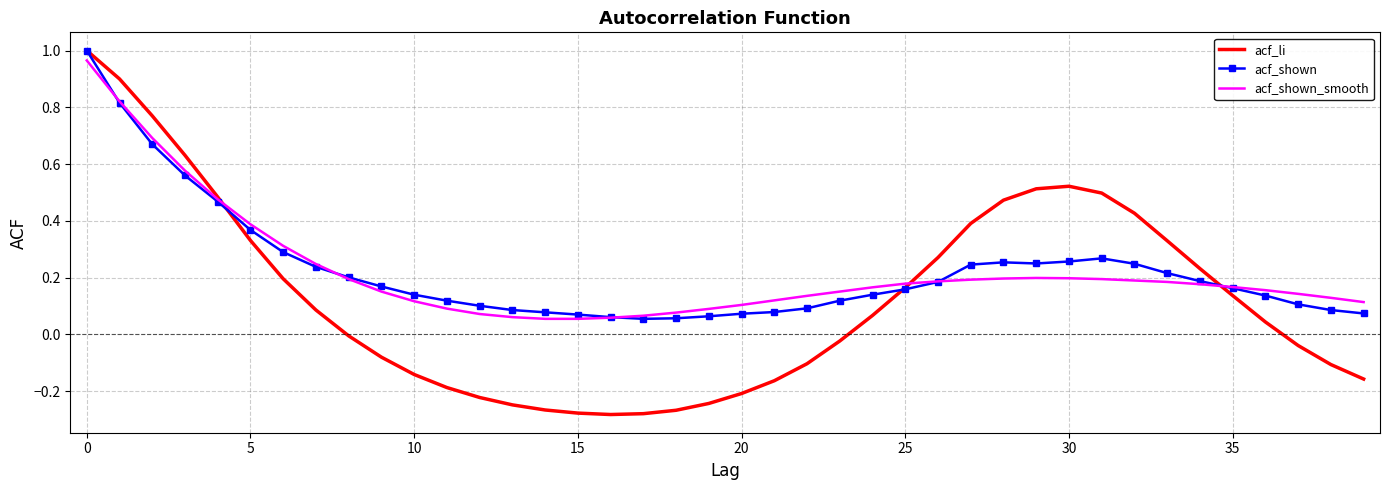

Which series has the widest spread of values?

acf_li